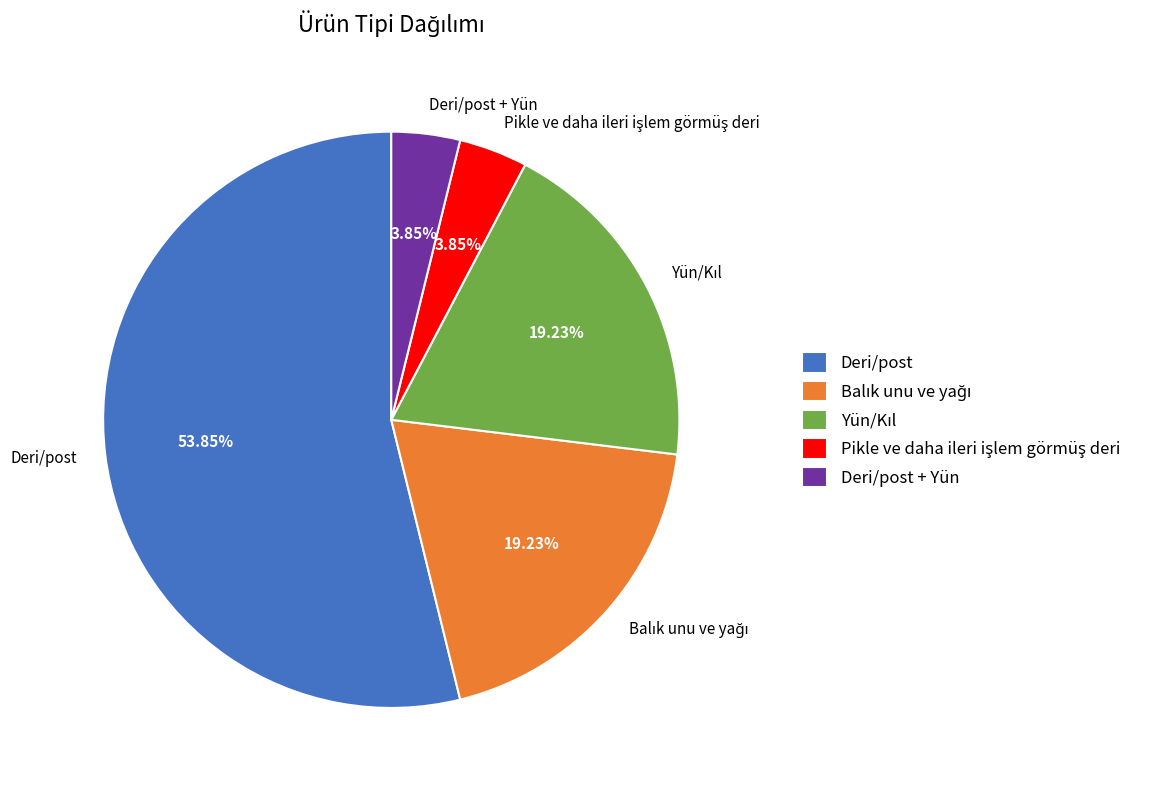

To the nearest percent, what is the difference between the largest and smallest slice percentages?

50%